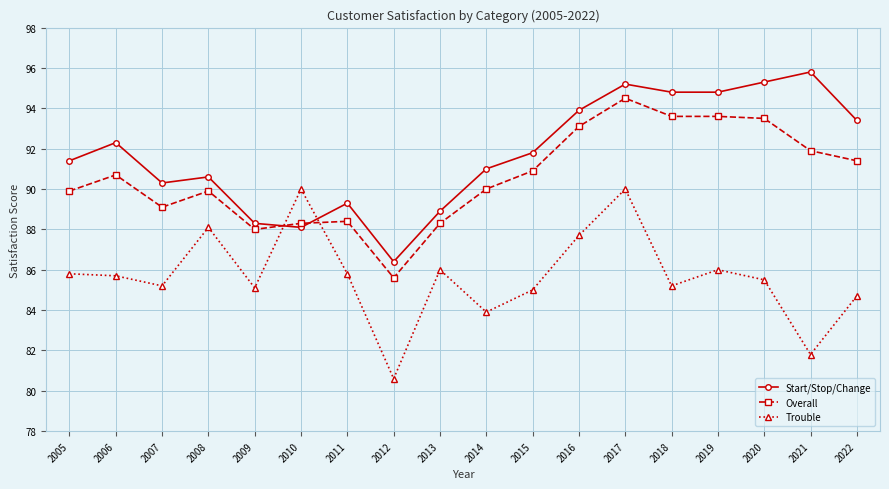

At which label does Overall reach its peak?

2017